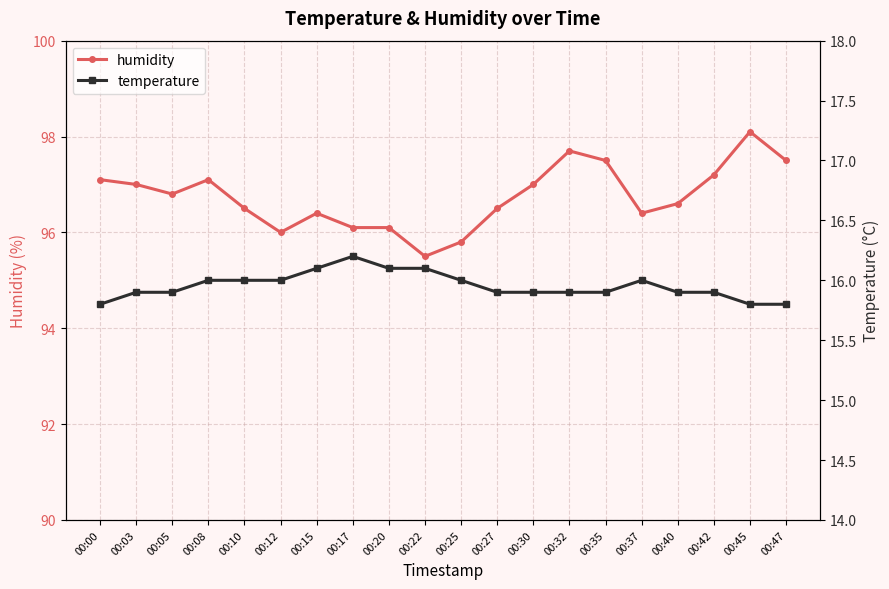

What is the difference between the maximum and minimum values in the humidity series?

2.6